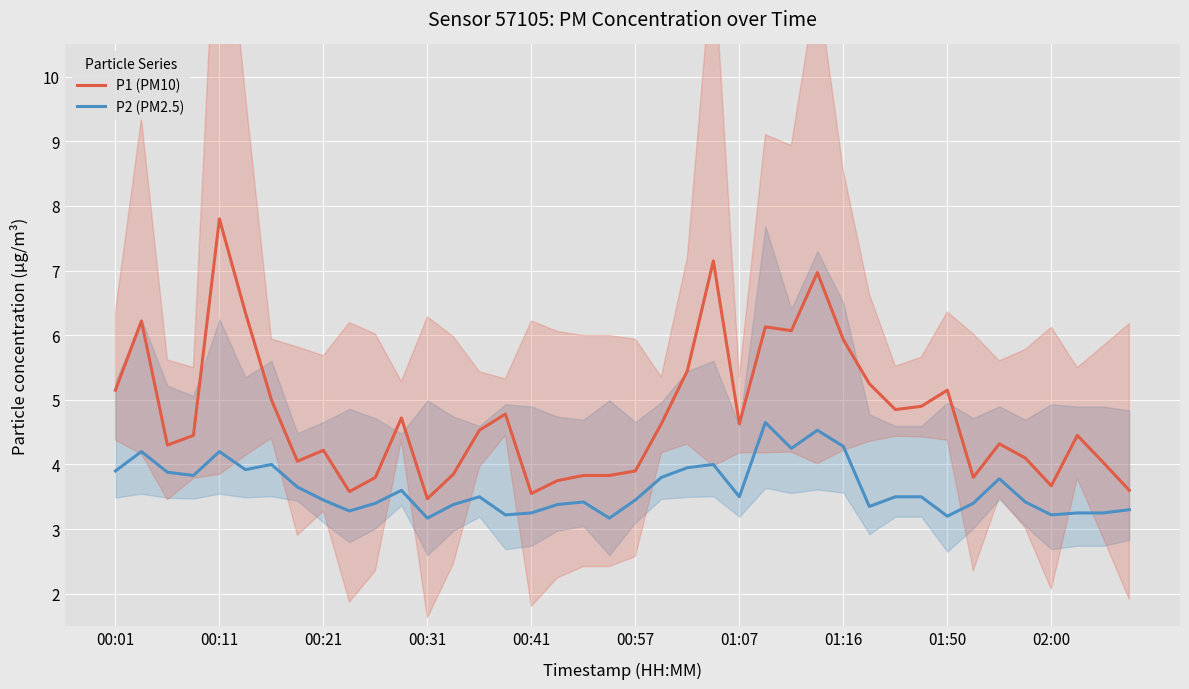

What is the highest value of the P1 (PM10) series?

7.8